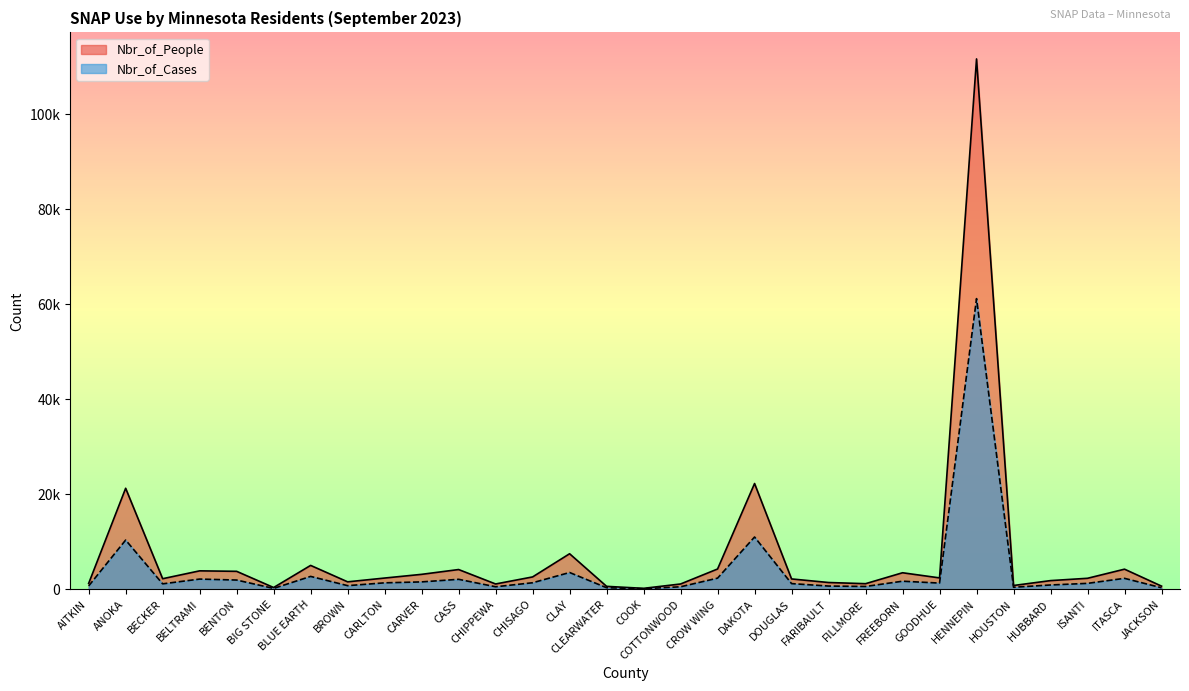

Read the Nbr_of_Cases value at ISANTI, to the nearest 100.

1300